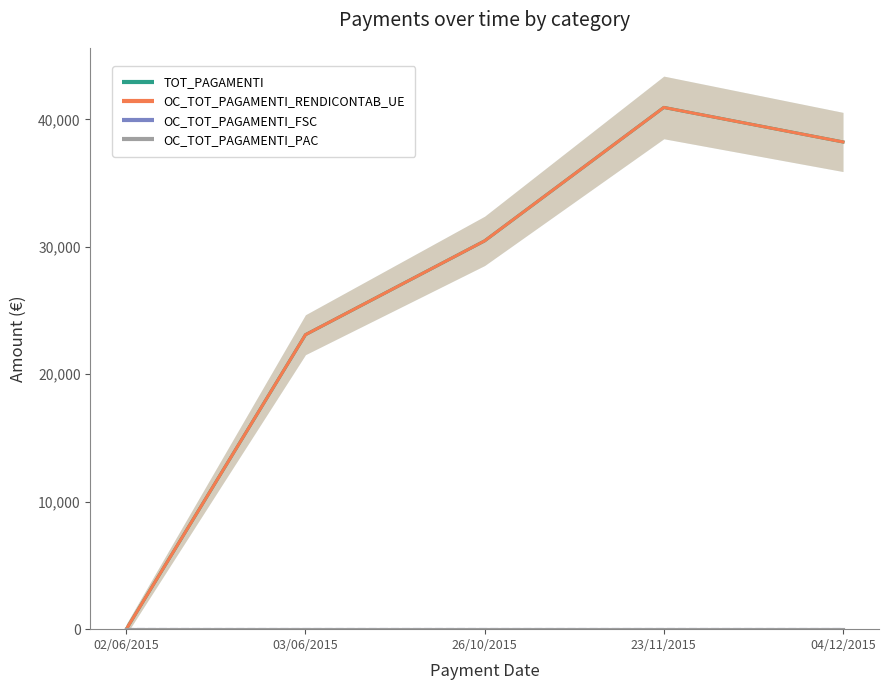

True or false: TOT_PAGAMENTI has a value of 30464.5 at 26/10/2015.

True